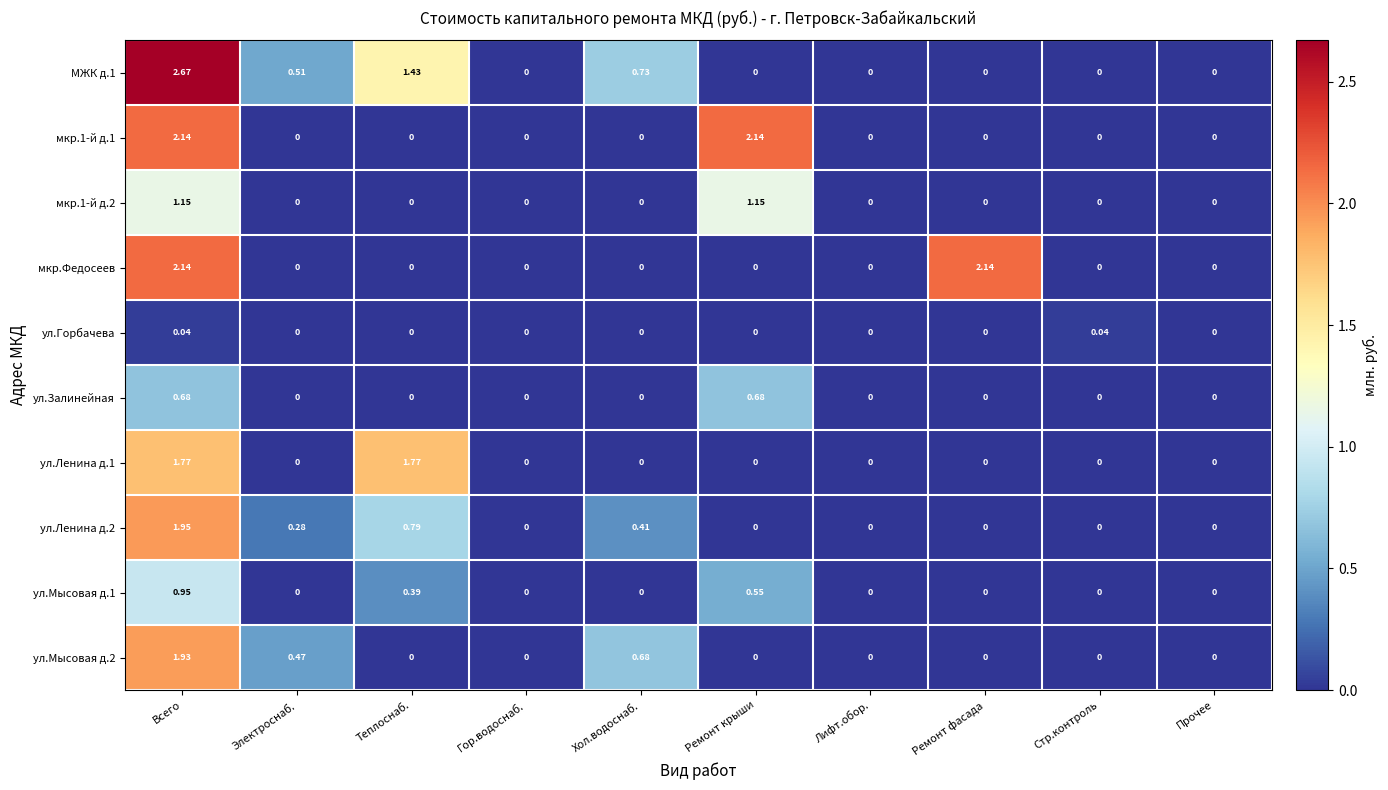

At which category is the sum across all series the highest?

Всего